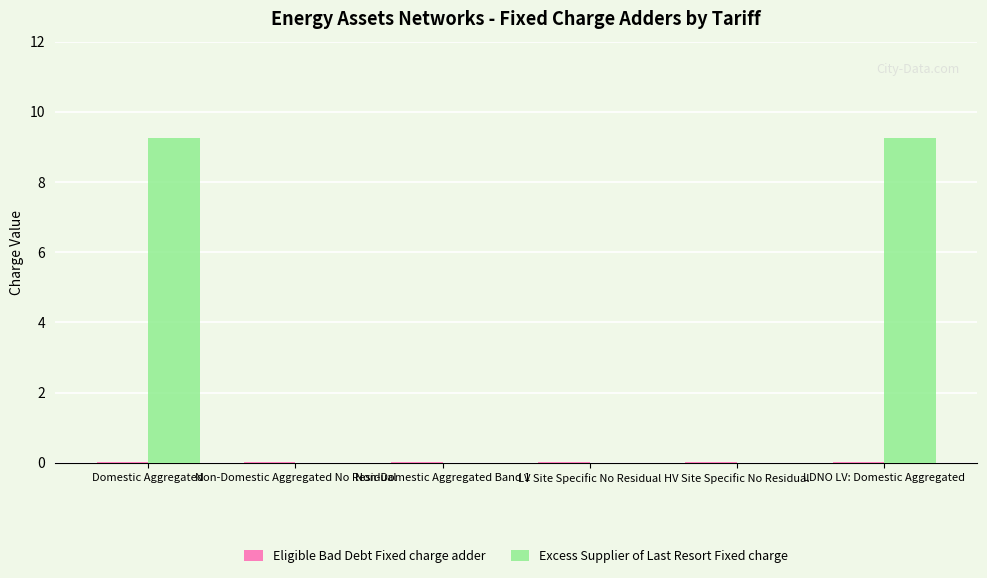

The value of Excess Supplier of Last Resort Fixed charge at LV Site Specific No Residual is 5.2. True or false?

False